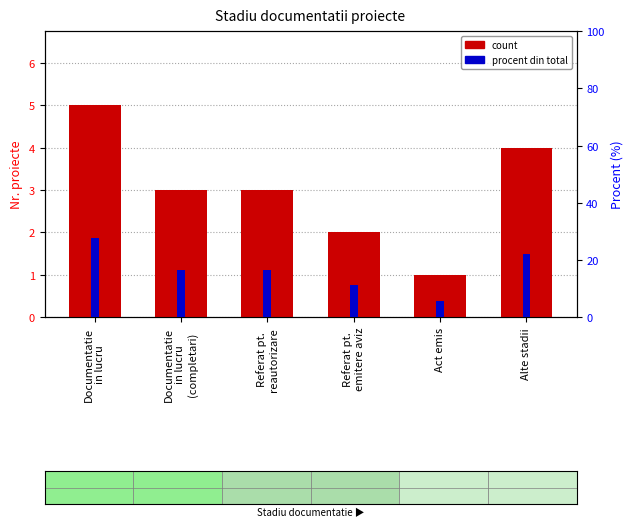

What position from the left is Referat pt.
reautorizare?

3